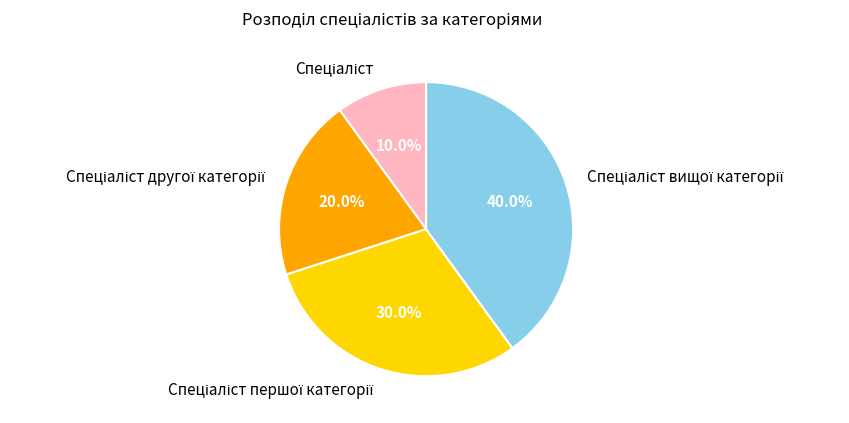

Is there a majority slice in this chart?

No